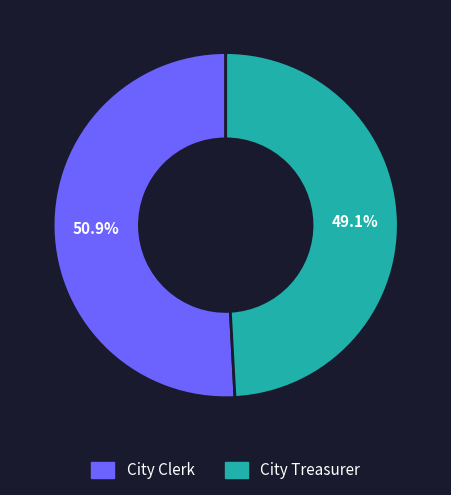

Which category has the biggest portion of the pie?

City Clerk